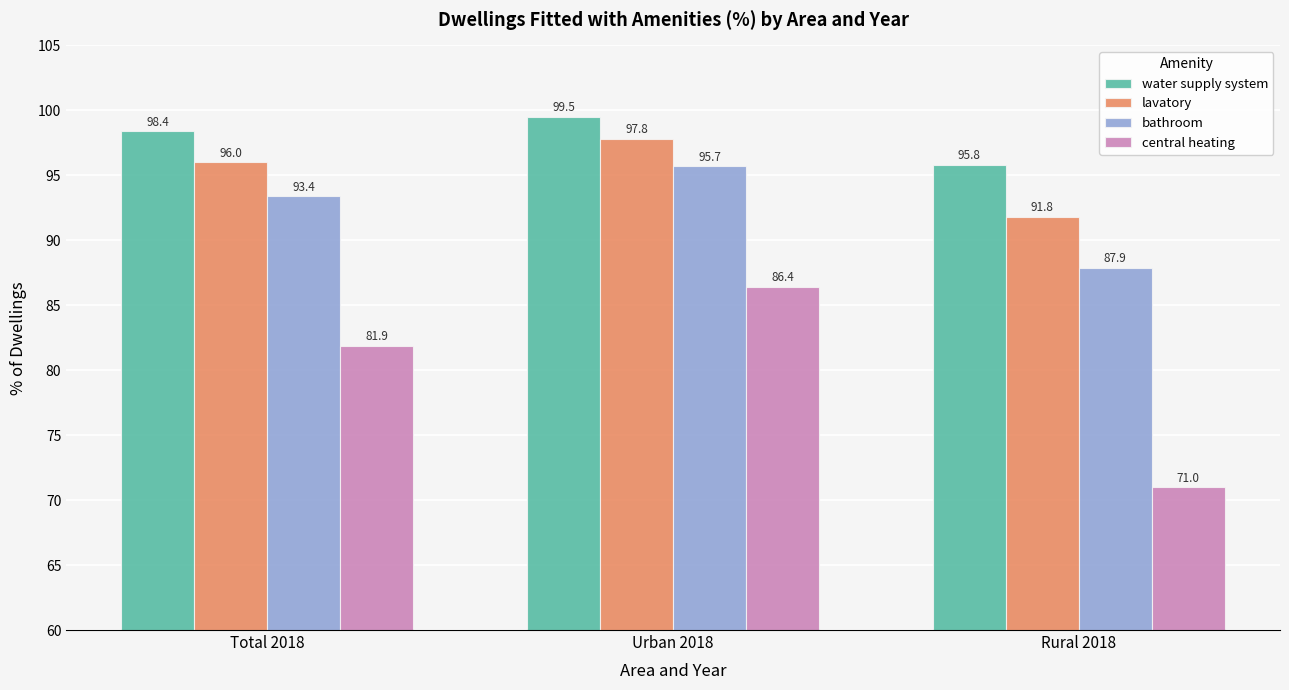

What is the difference between the highest and lowest values at Urban 2018?

13.1